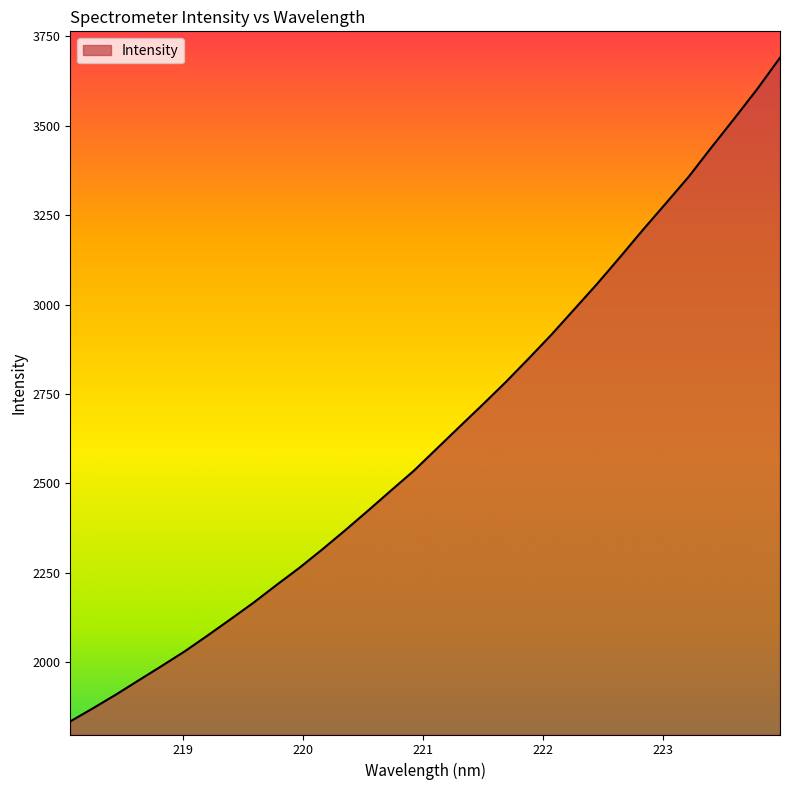

How many lines are shown in the chart?

1